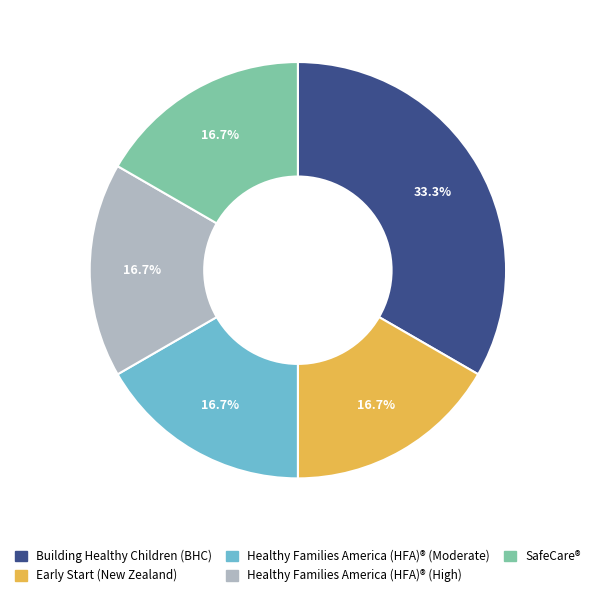

What is the ratio of the value at Early Start (New Zealand) to the value at Building Healthy Children (BHC)?

0.5